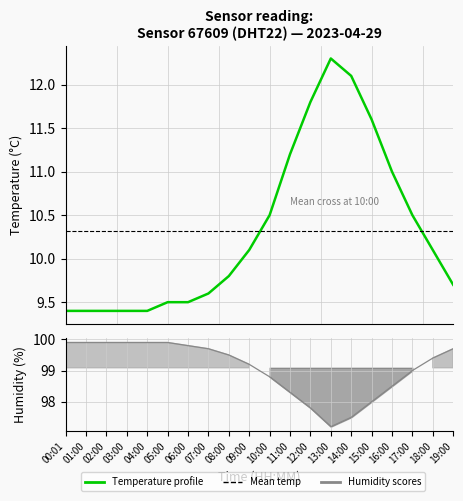

True or false: humidity and temperature intersect in this chart.

False